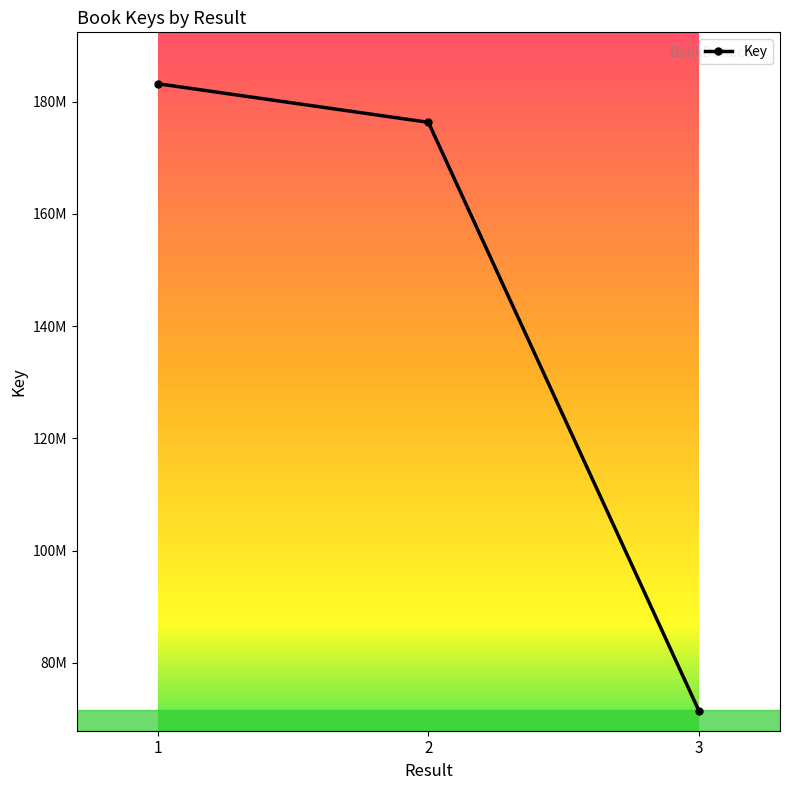

Read the value at 2.

176334584